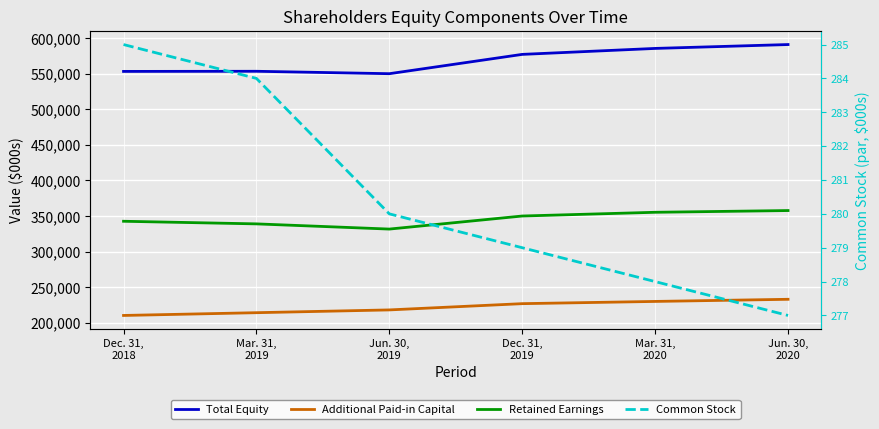

At which category is the sum across all series the highest?

Jun. 30,
2020